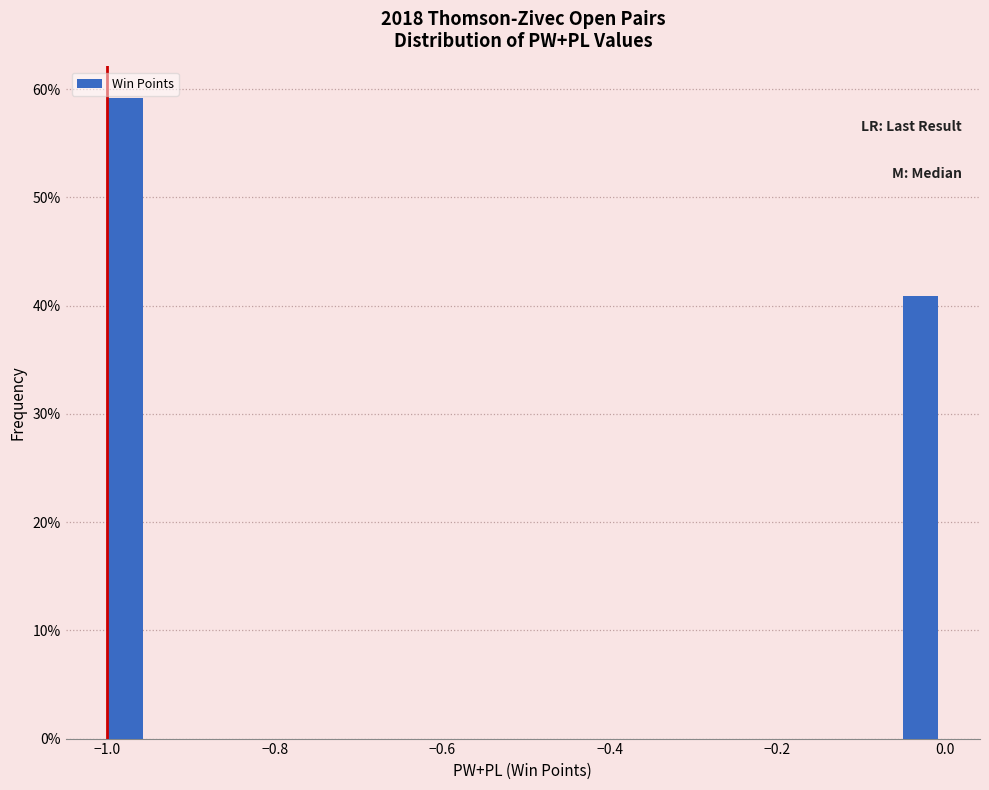

Read against the x-axis, roughly where is the centre of the tallest bar?

-0.98